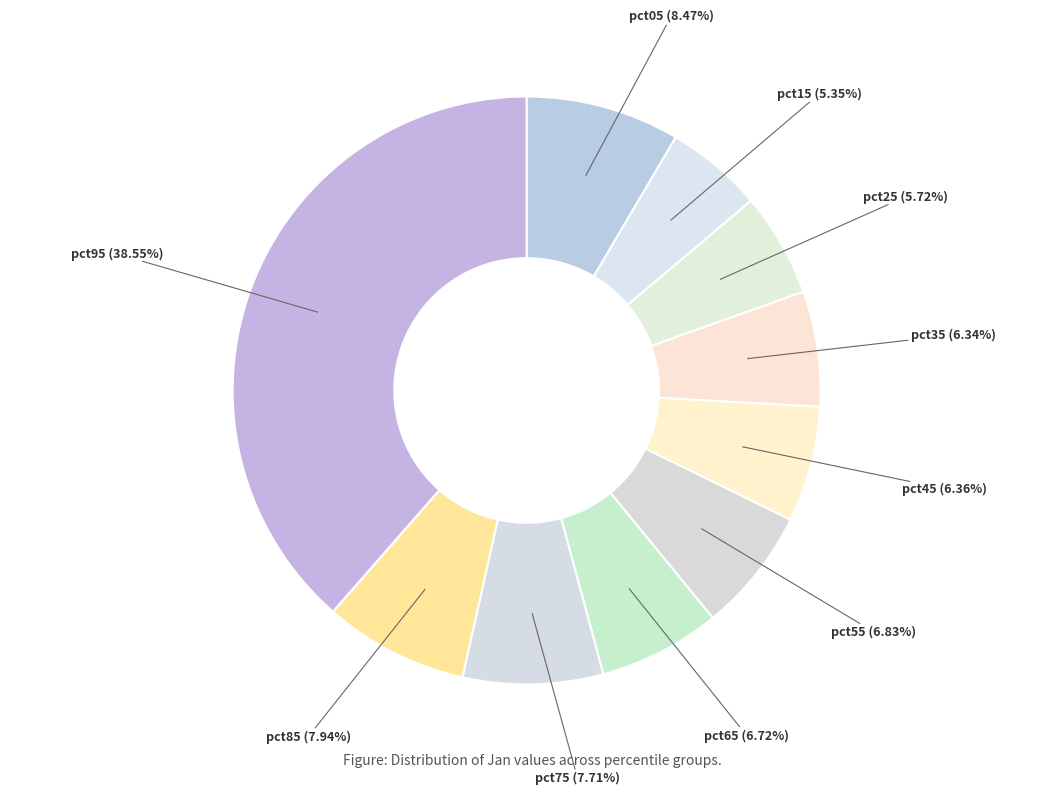

Is there a majority slice in this chart?

No